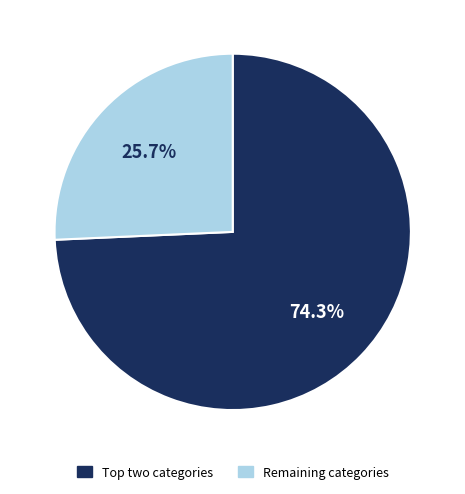

Is there a majority slice in this chart?

Yes